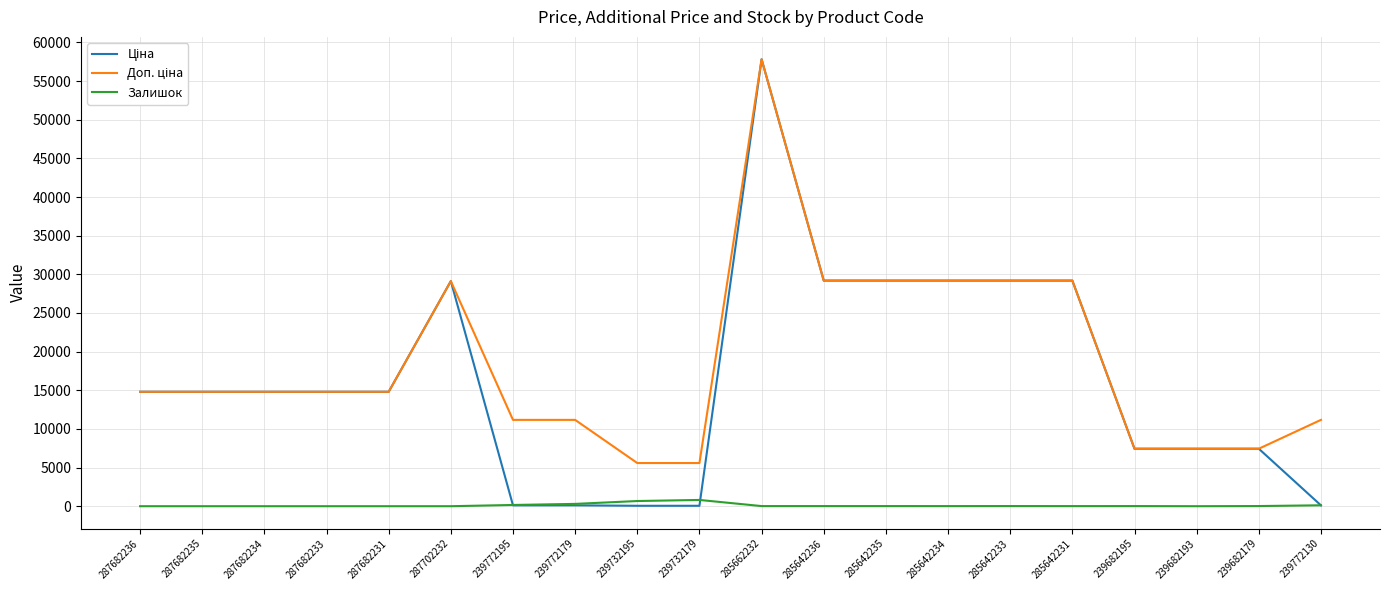

True or false: Залишок has a value of 16.0 at 285642235.

True